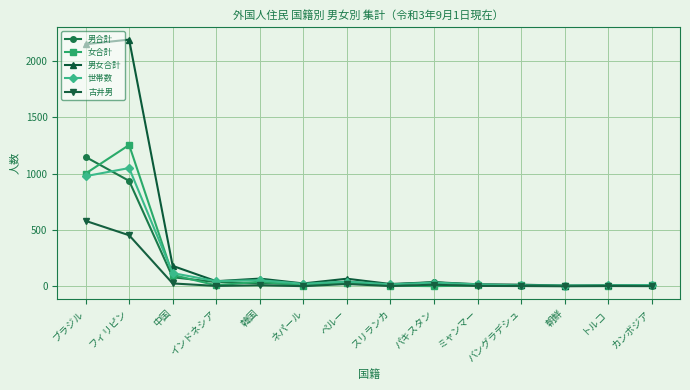

Where is 古井男 nearest to the value 290?

フィリピン